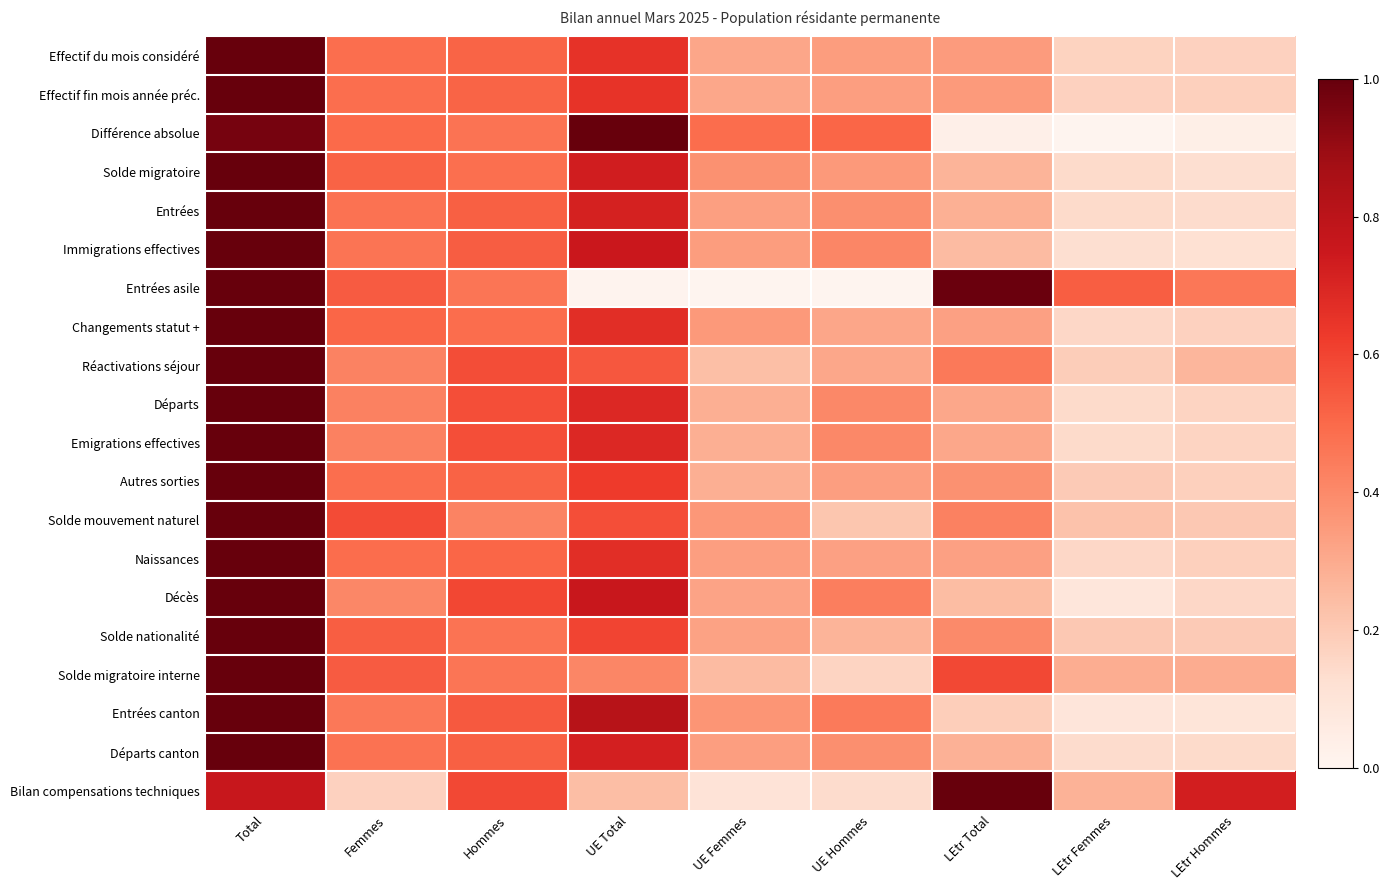

How many series are shown in this chart?

20